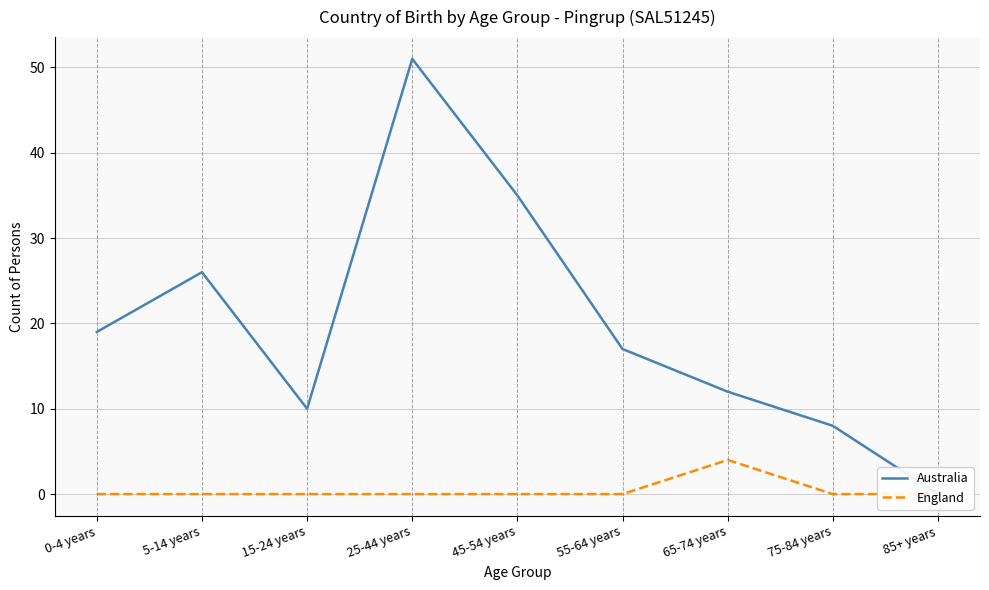

Reading left to right, list all the values displayed in this chart.

Australia: 19	26	10	51	35	17	12	8	0
England: 0	0	0	0	0	0	4	0	0